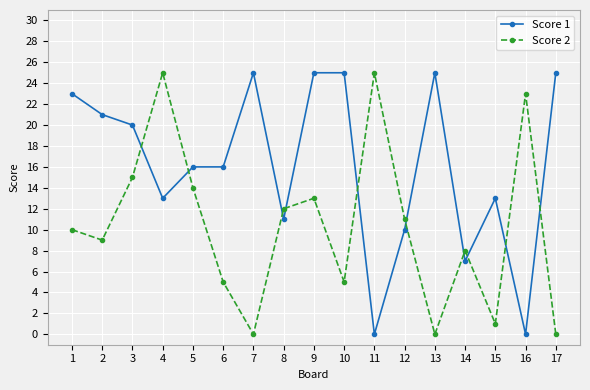

How many categories are shown in the chart?

17